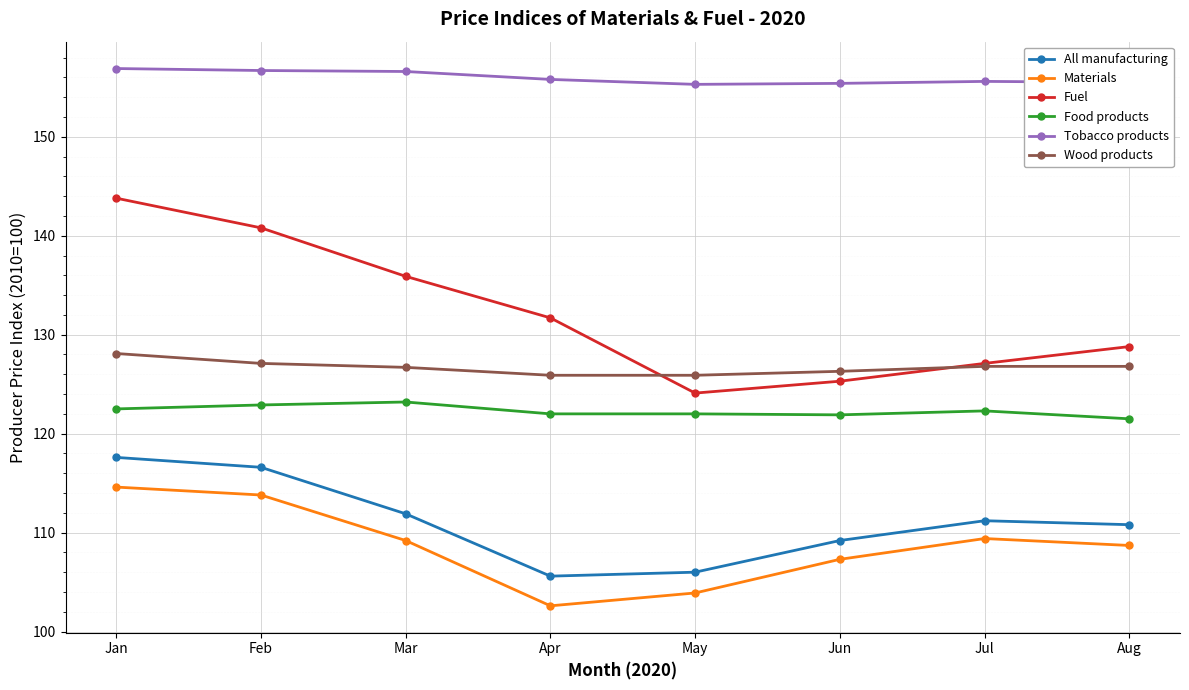

What is the value of the Materials point at the 2nd from the left?

113.8